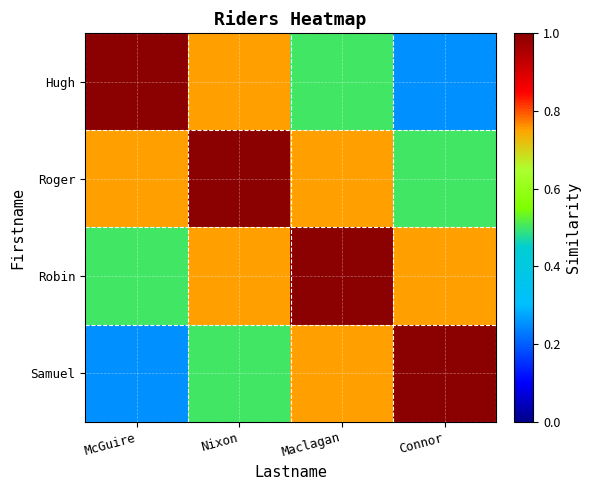

At Nixon, list the series in order from smallest to largest.

Samuel, Hugh, Robin, Roger